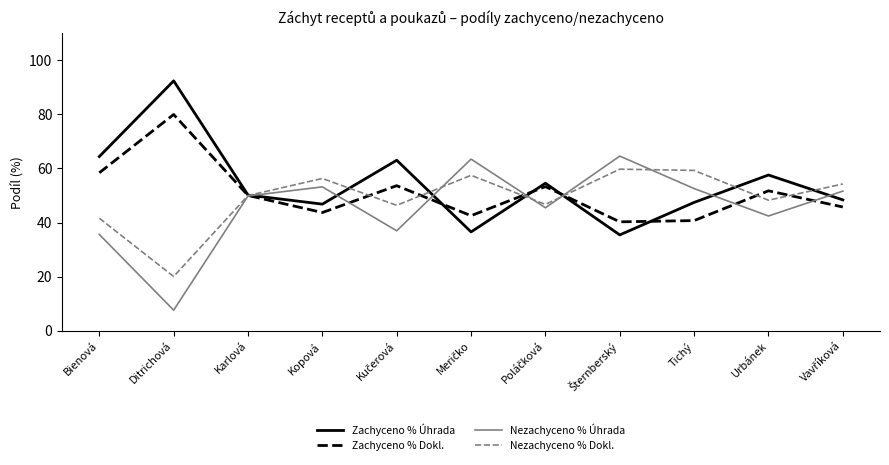

What position from the left is Kopová?

4